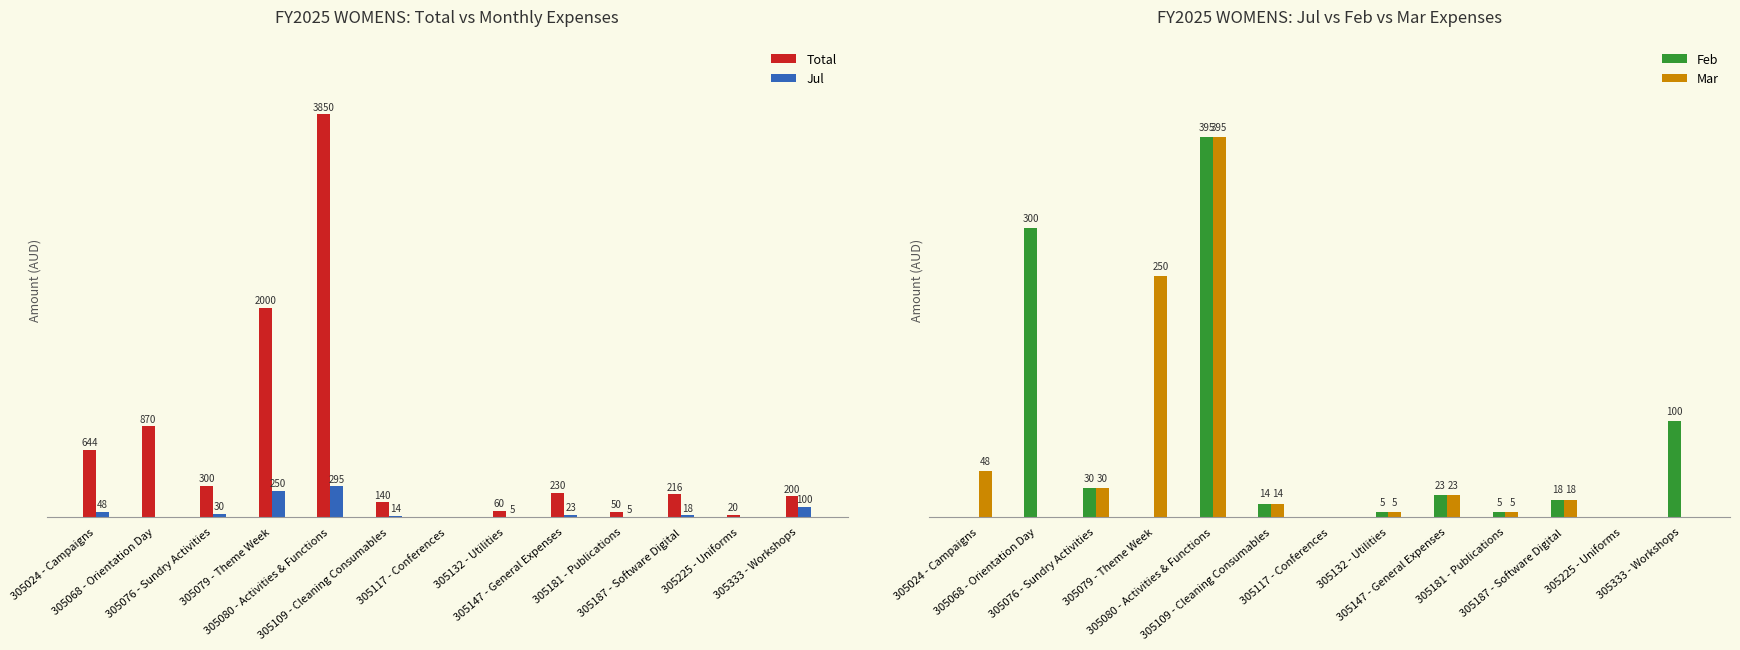

Is it true that Feb equals 300 at 305068 - Orientation Day?

True